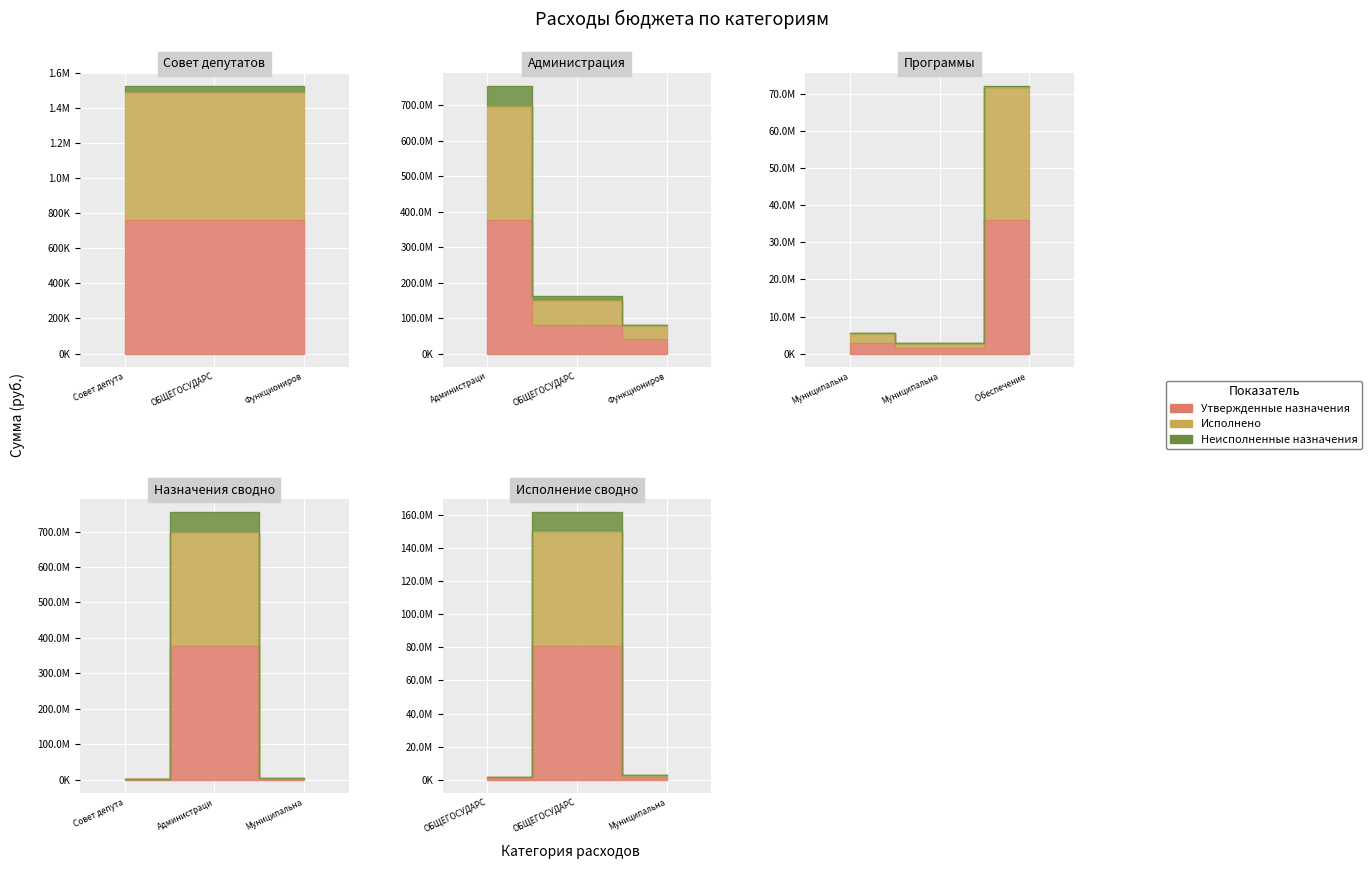

How many lines are shown in the chart?

3